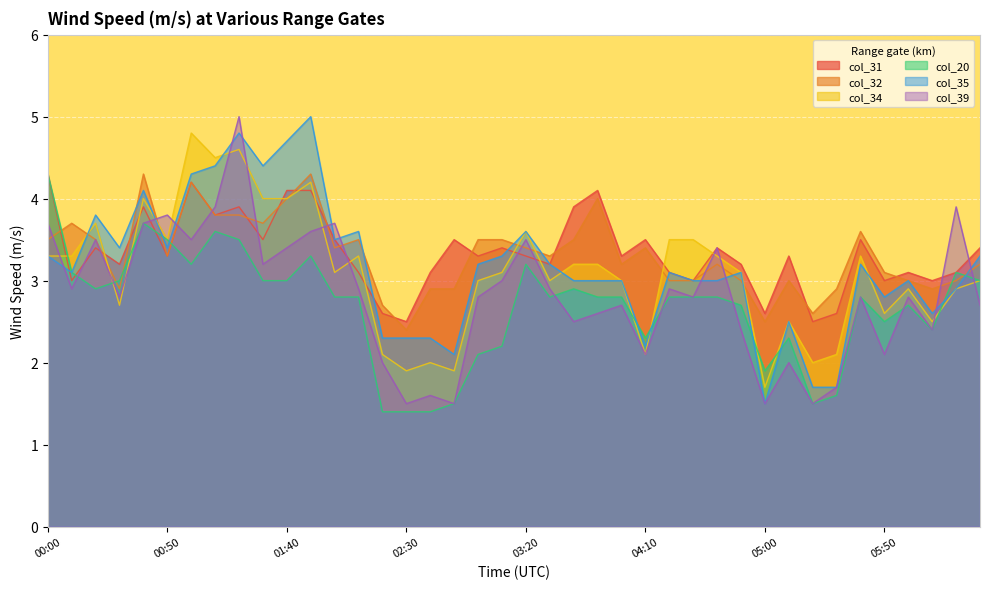

Where is the first local maximum for col_32?

00:10